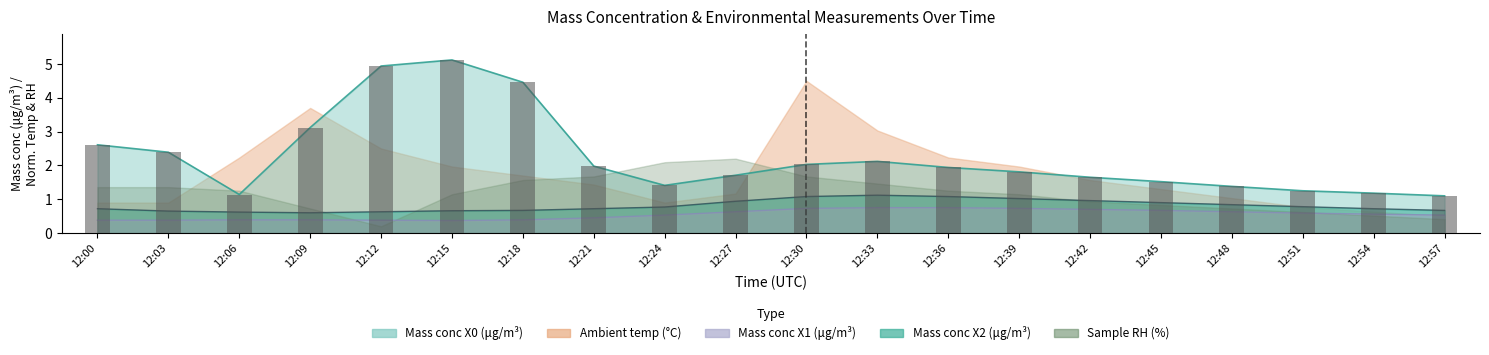

What is the difference between the maximum and minimum values in the Mass conc X2 (μg/m³) series?

0.5